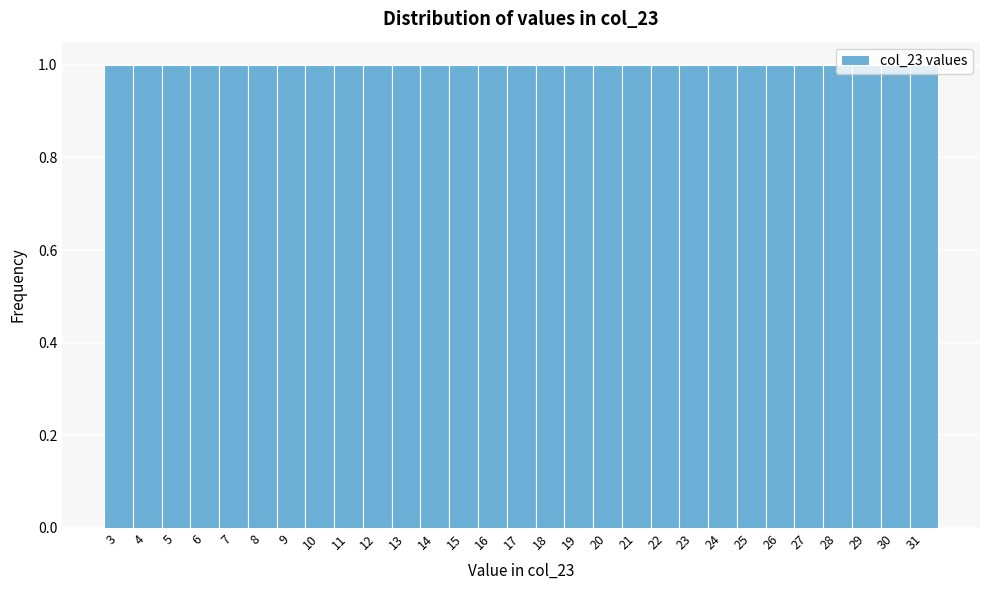

Reading left to right, transcribe this chart: for each bar, give the range it covers on the x-axis and its height. The values are not printed on the chart, so give them approximately, as read against the axis.

2.5 to 3.5: 1
3.5 to 4.5: 1
4.5 to 5.5: 1
5.5 to 6.5: 1
6.5 to 7.5: 1
7.5 to 8.5: 1
8.5 to 9.5: 1
9.5 to 10.5: 1
10.5 to 11.5: 1
11.5 to 12.5: 1
12.5 to 13.5: 1
13.5 to 14.5: 1
14.5 to 15.5: 1
15.5 to 16.5: 1
16.5 to 17.5: 1
17.5 to 18.5: 1
18.5 to 19.5: 1
19.5 to 20.5: 1
20.5 to 21.5: 1
21.5 to 22.5: 1
22.5 to 23.5: 1
23.5 to 24.5: 1
24.5 to 25.5: 1
25.5 to 26.5: 1
26.5 to 27.5: 1
27.5 to 28.5: 1
28.5 to 29.5: 1
29.5 to 30.5: 1
30.5 to 31.5: 1